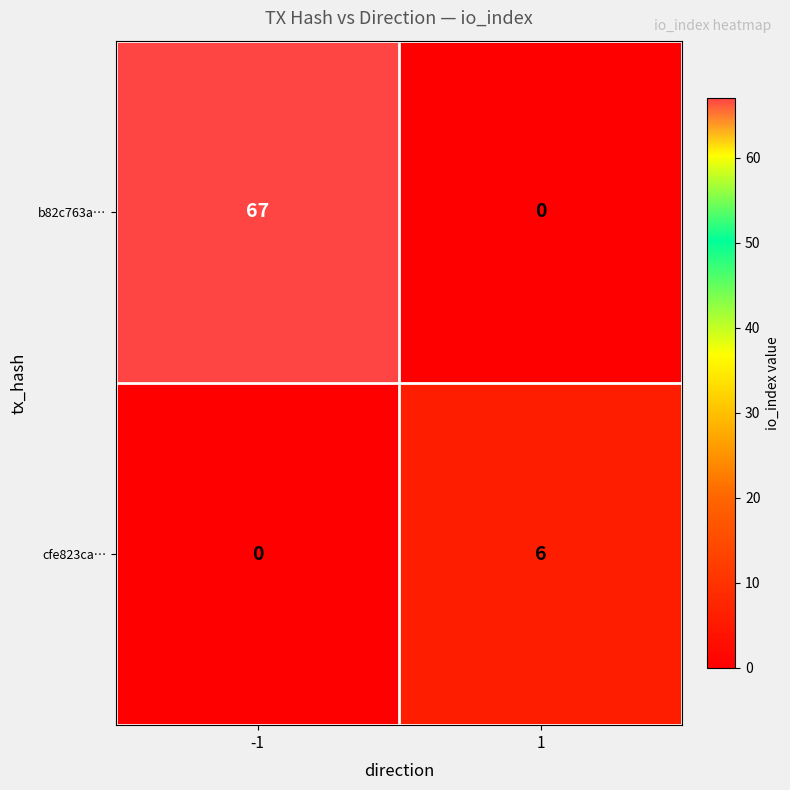

Which series has the largest range (max minus min)?

b82c763a…